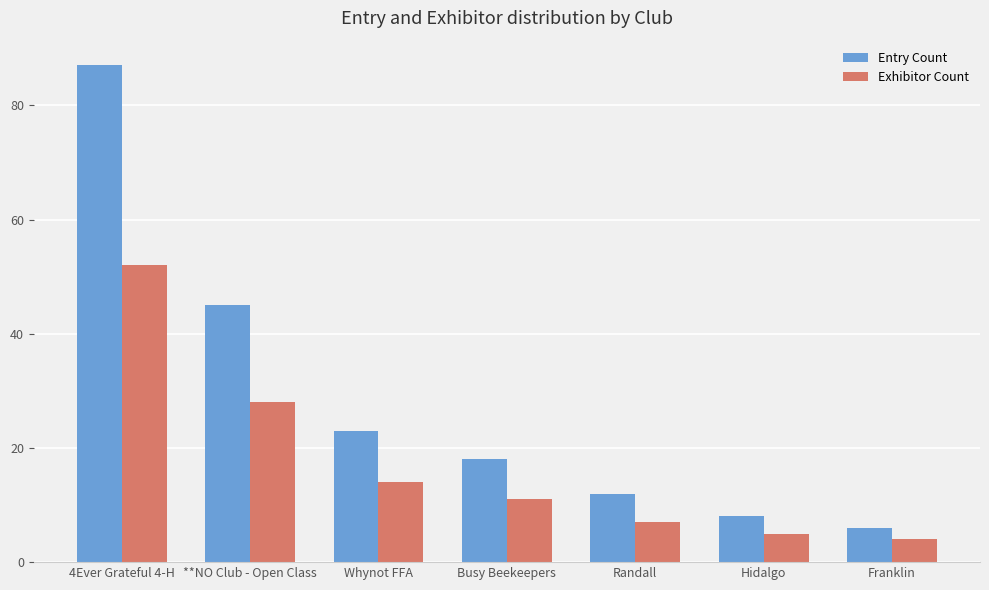

What is the sum of all Exhibitor Count values?

121